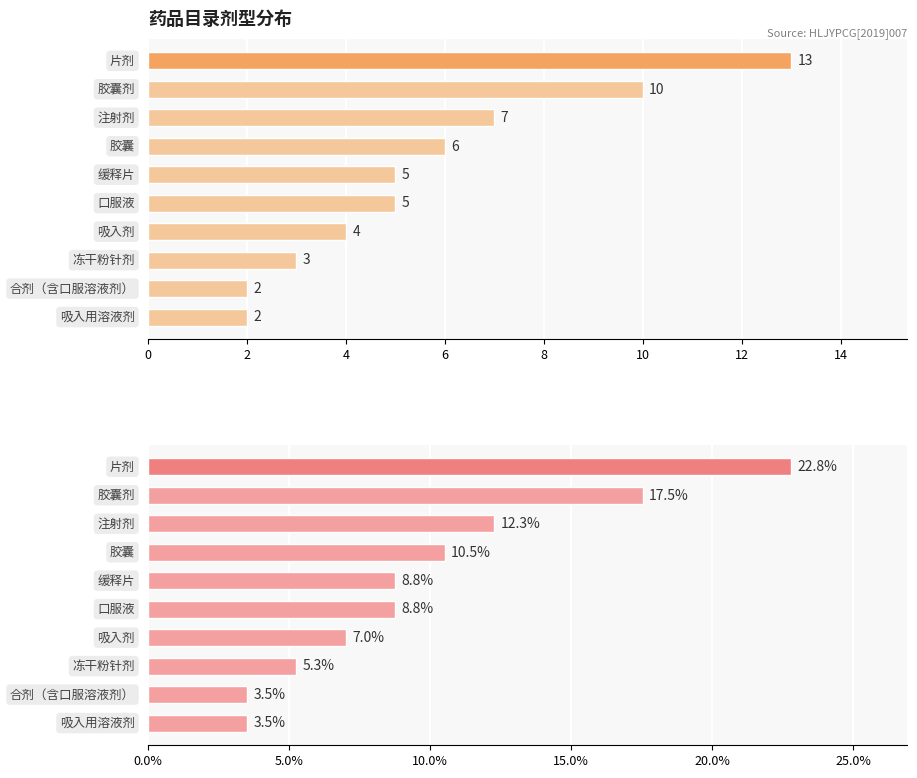

The value of 占比 at 9 is 30.5. True or false?

False